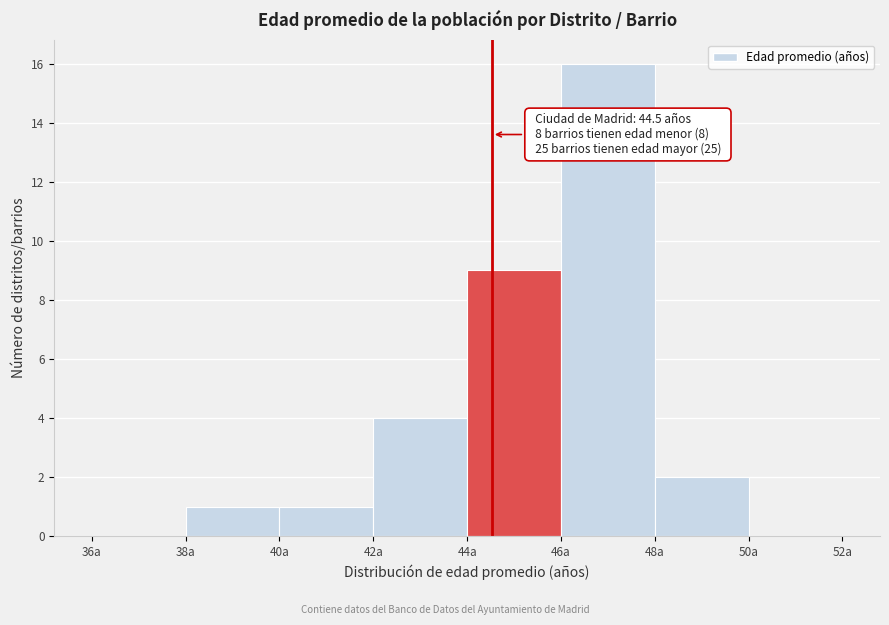

Over which range of the x-axis is the bar tallest?

46 to 48